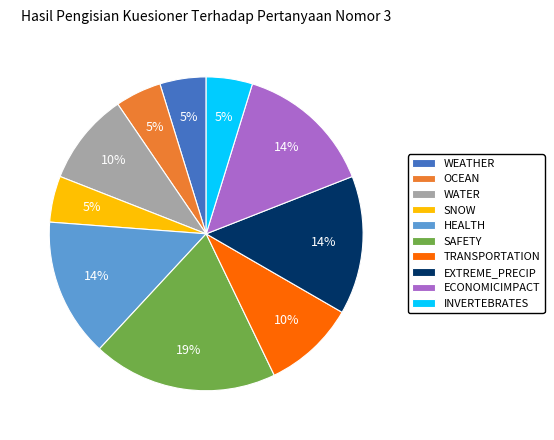

How many slices are in this pie chart?

10